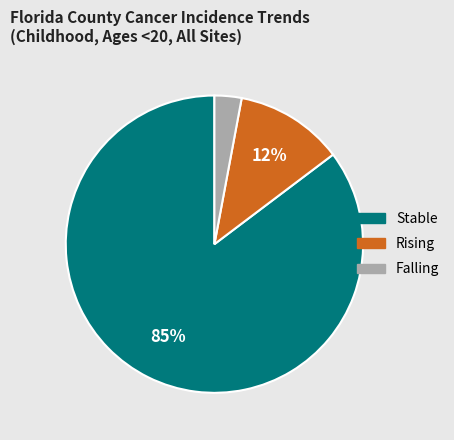

To the nearest percent, what is the average slice percentage?

33%